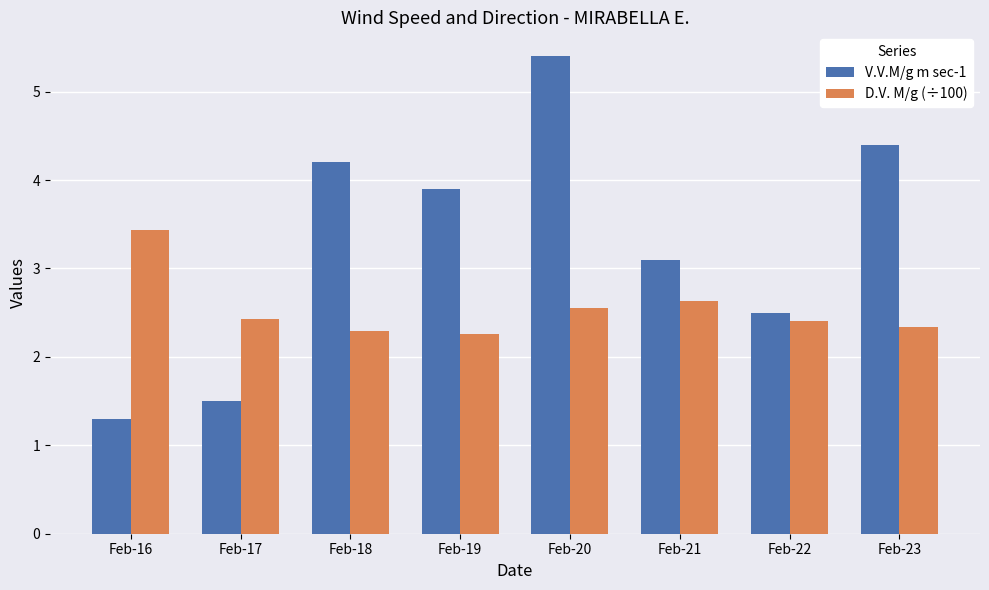

What is the lowest value of the V.V.M/g m sec-1 series?

1.3